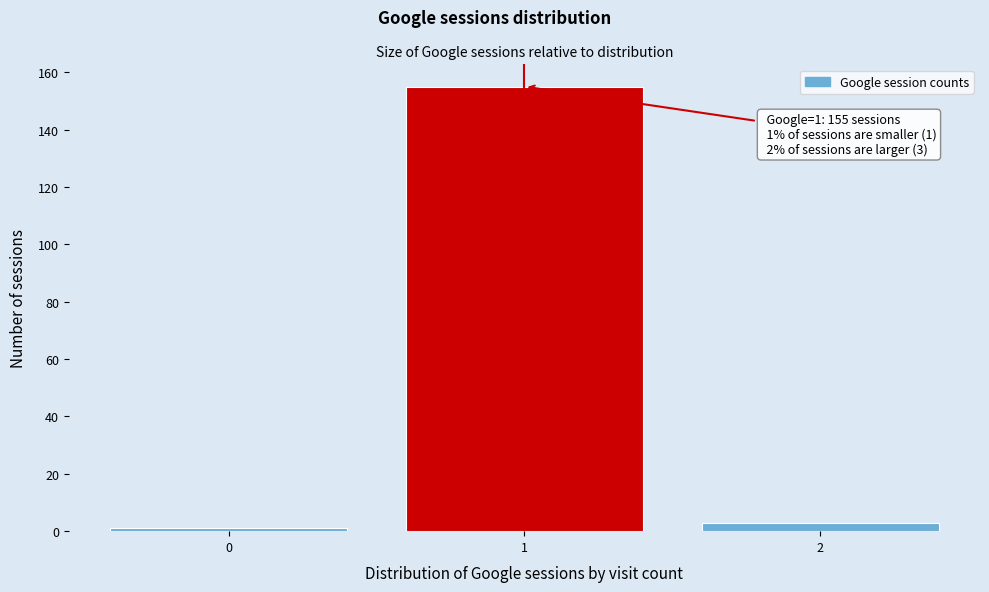

Which range on the x-axis has the tallest bar?

0.5 to 1.5